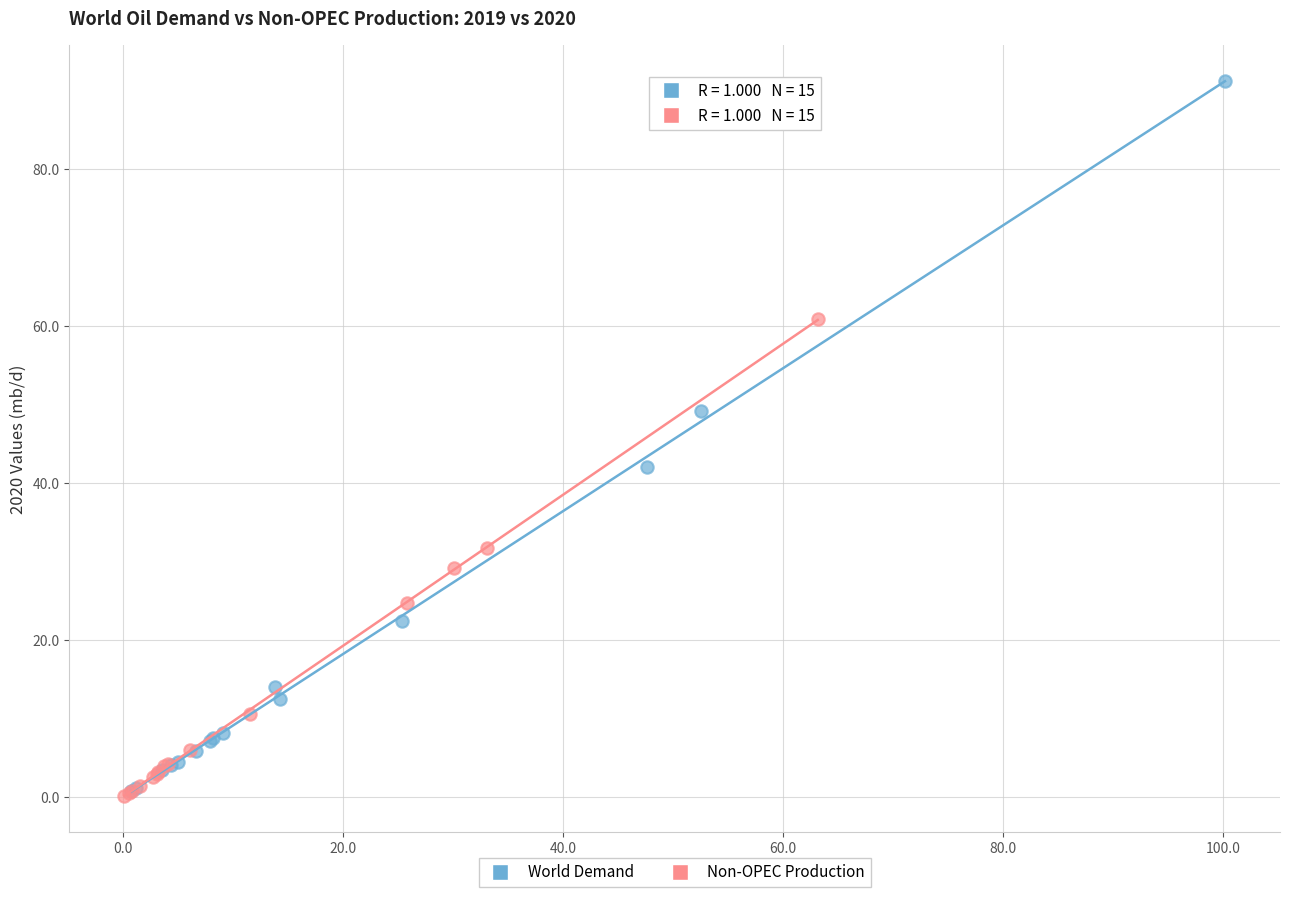

Which series reaches the maximum Y coordinate?

World Demand